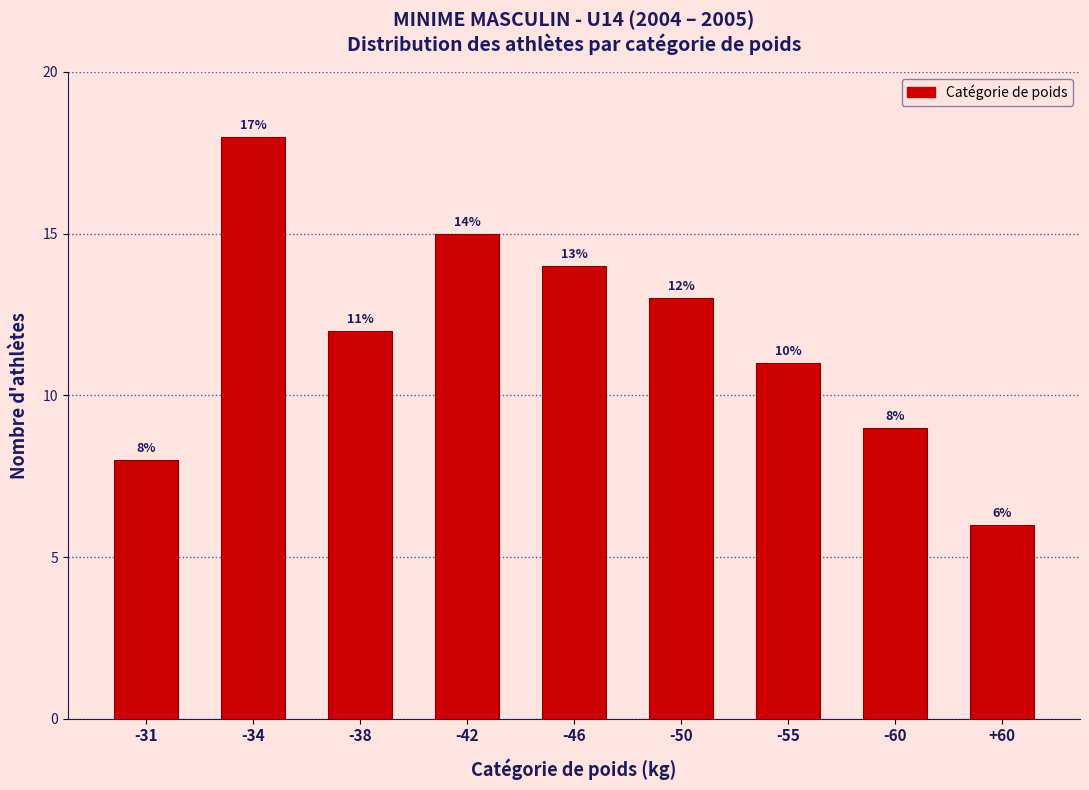

Reading left to right, extract all data points from this chart.

8	18	12	15	14	13	11	9	6